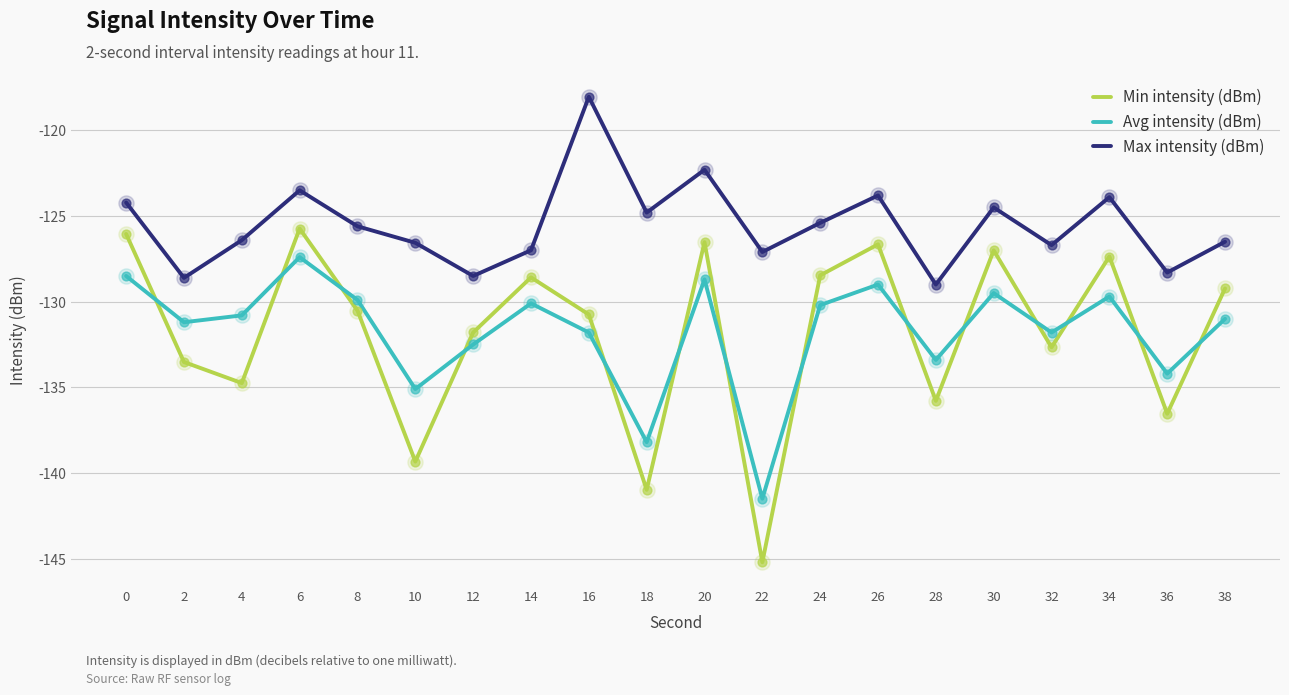

What are all the series names shown in the legend?

Min intensity (dBm), Avg intensity (dBm), Max intensity (dBm)